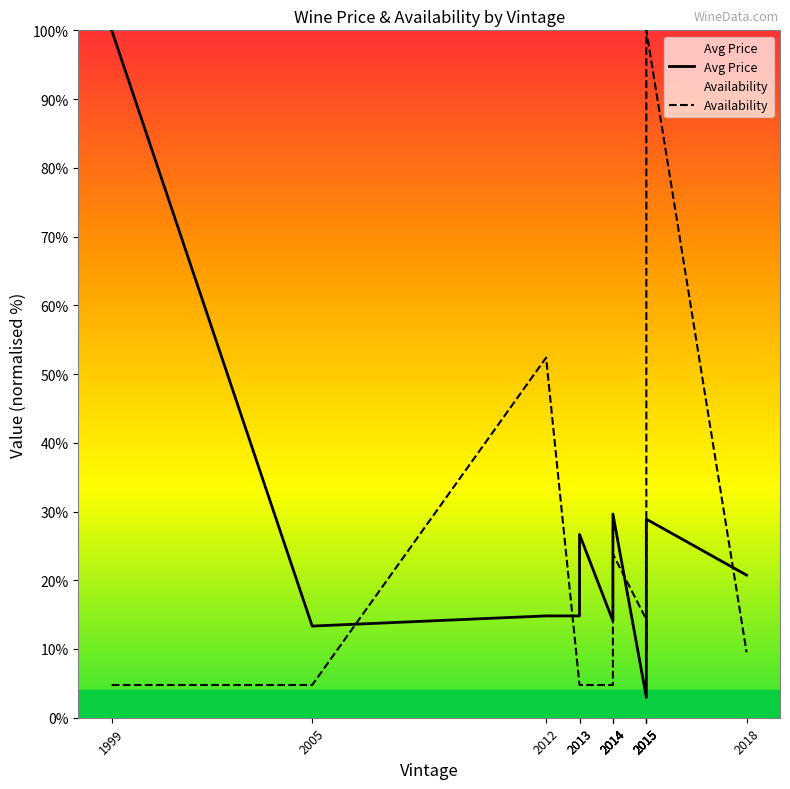

Rank the series by their average value, from highest to lowest.

Avg Price, Availability